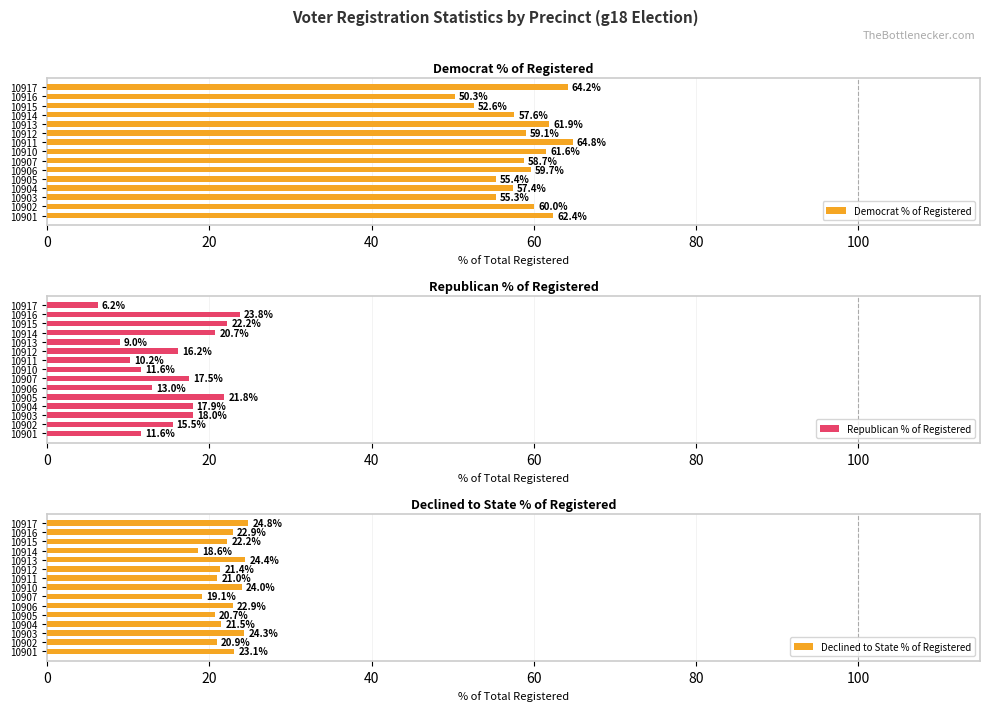

What is the difference between the maximum and minimum values in the Democrat % of Registered series?

14.5